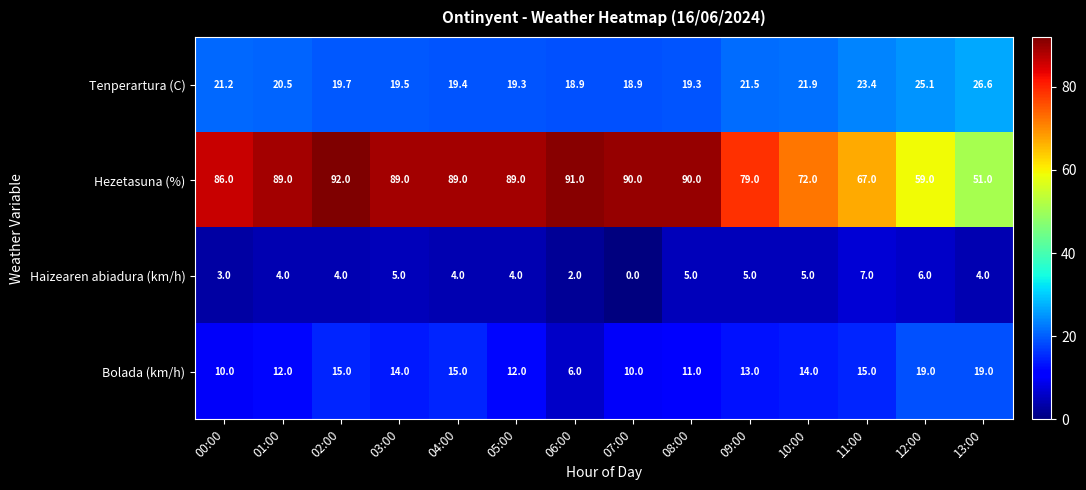

At which label is Tenperartura (C) closest to 22?

10:00